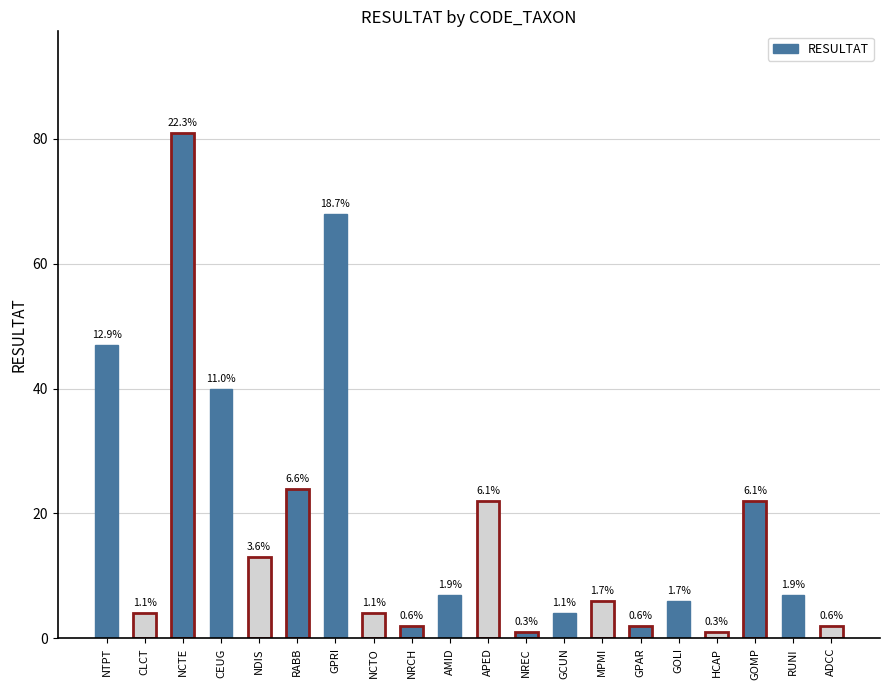

What is the label of the 7th bar from the left?

GPRI